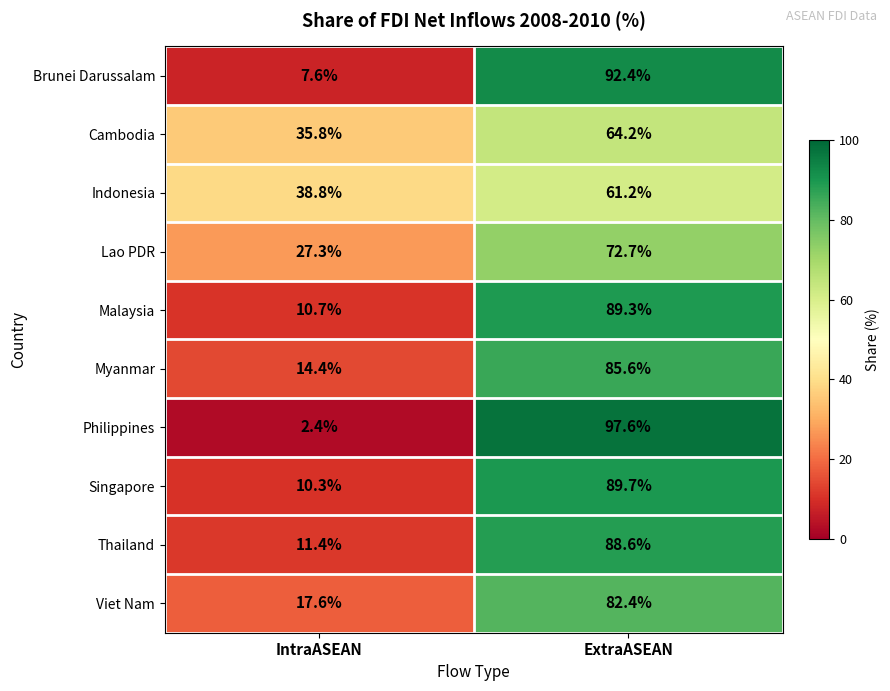

At which label is Brunei Darussalam closest to 50?

IntraASEAN